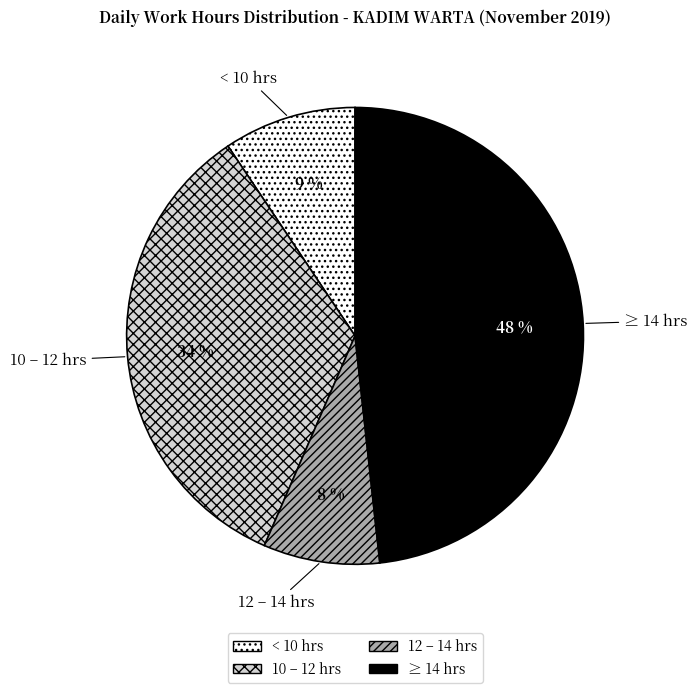

What is the largest slice in the pie chart?

≥ 14 hrs